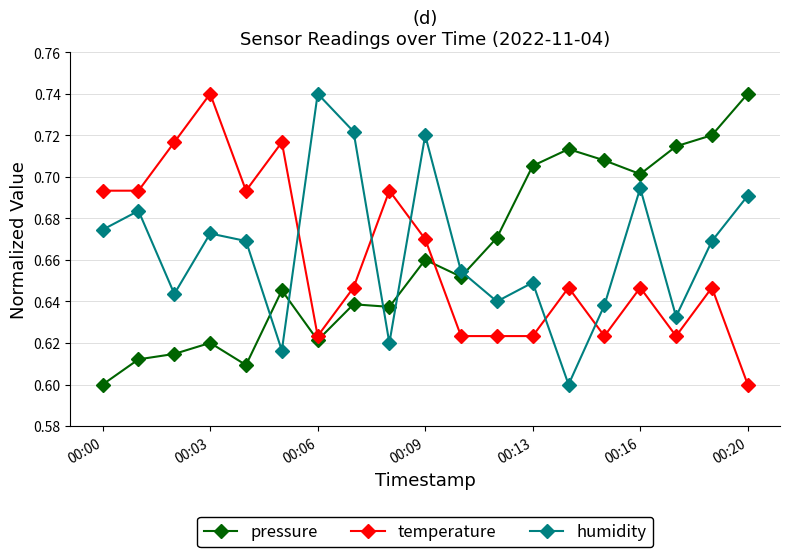

Count the temperature values in the range 0 to 1.

19